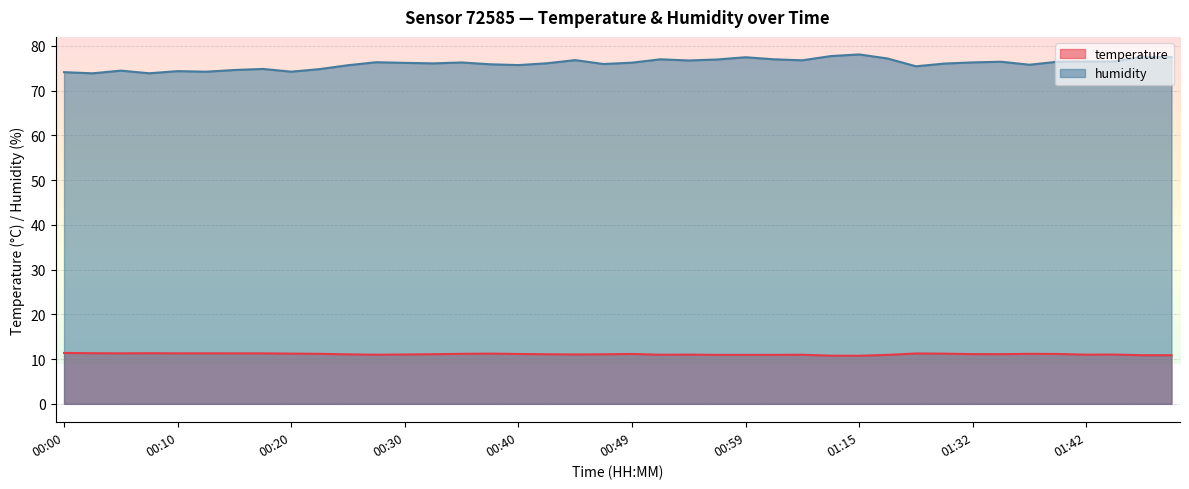

Which category has the highest value in the temperature series?

00:00